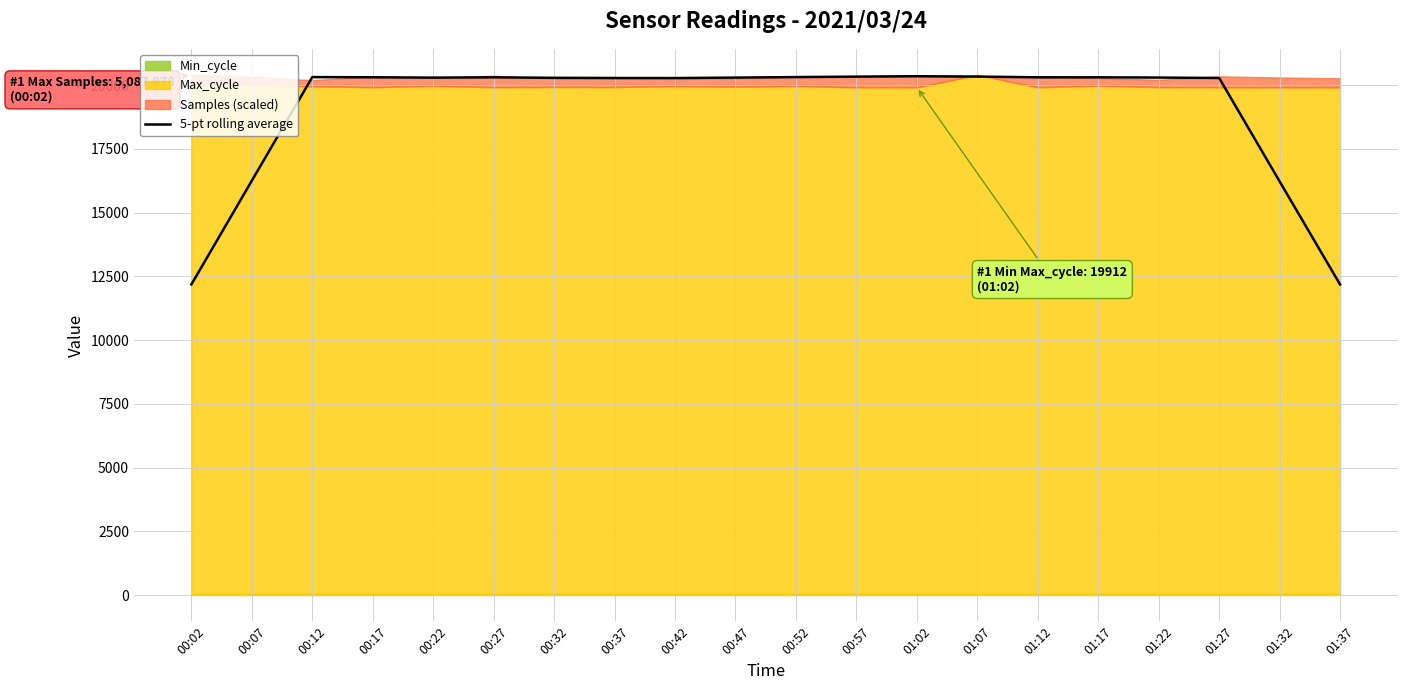

The value of 5-pt rolling average at 01:22 is 28414.7. True or false?

False